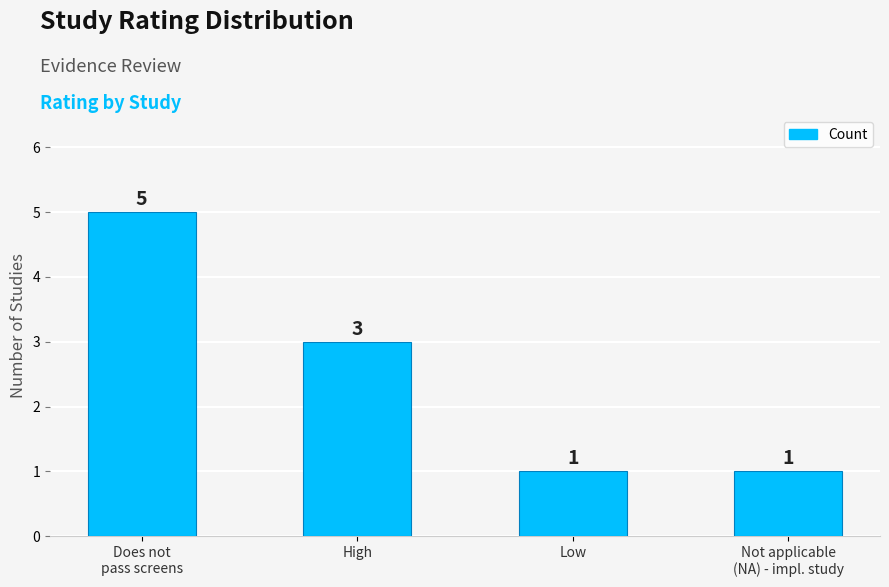

The value at High is 4. True or false?

False